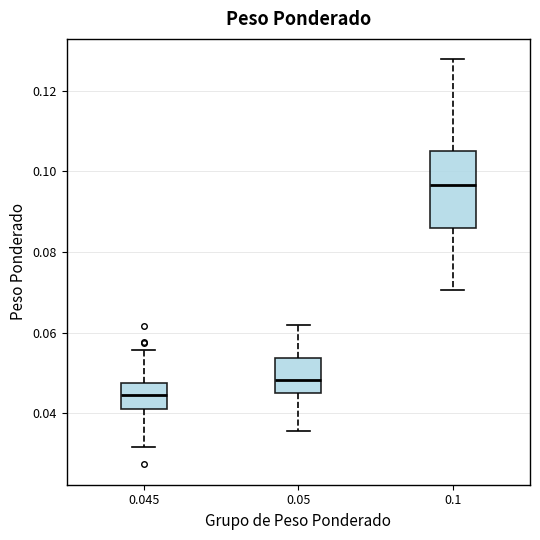

Comparing the boxes themselves (not the whiskers), which one is the tallest?

0.1